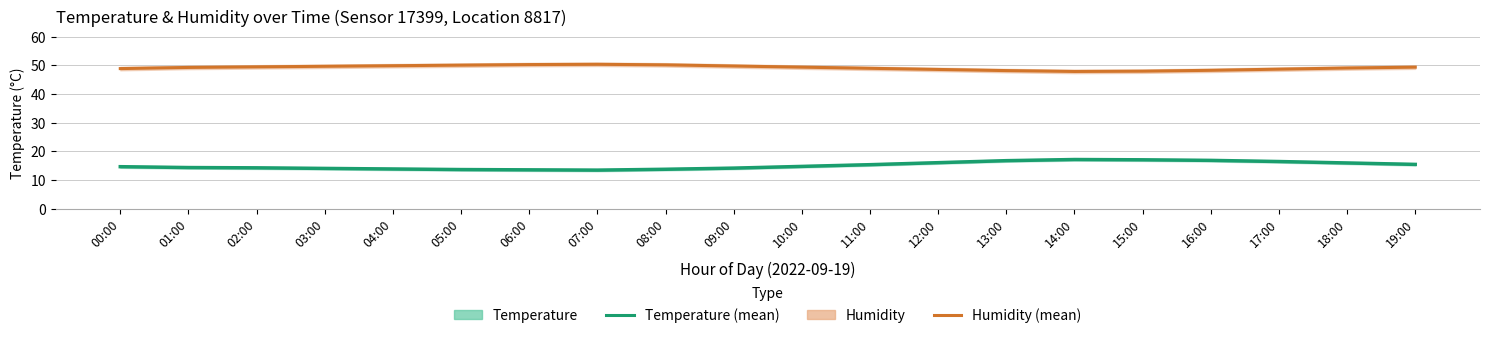

The value of Humidity at 18:00 is 18.2. True or false?

False